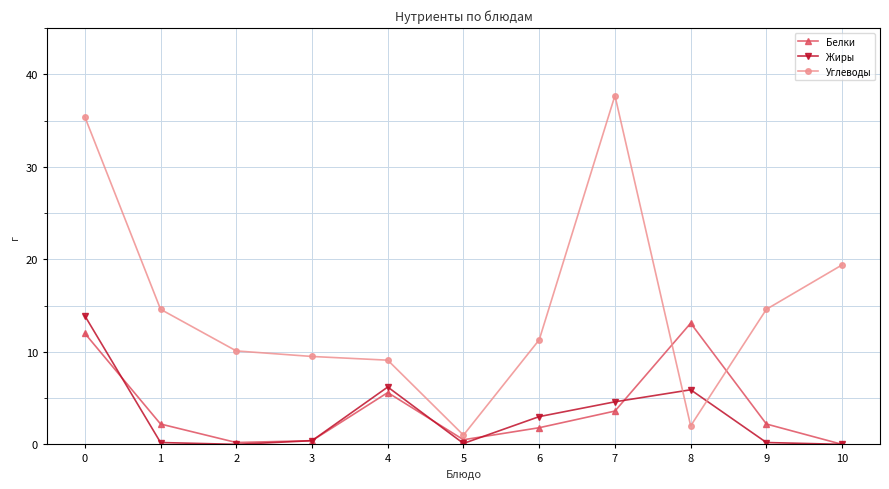

Which series has the widest spread of values?

Углеводы